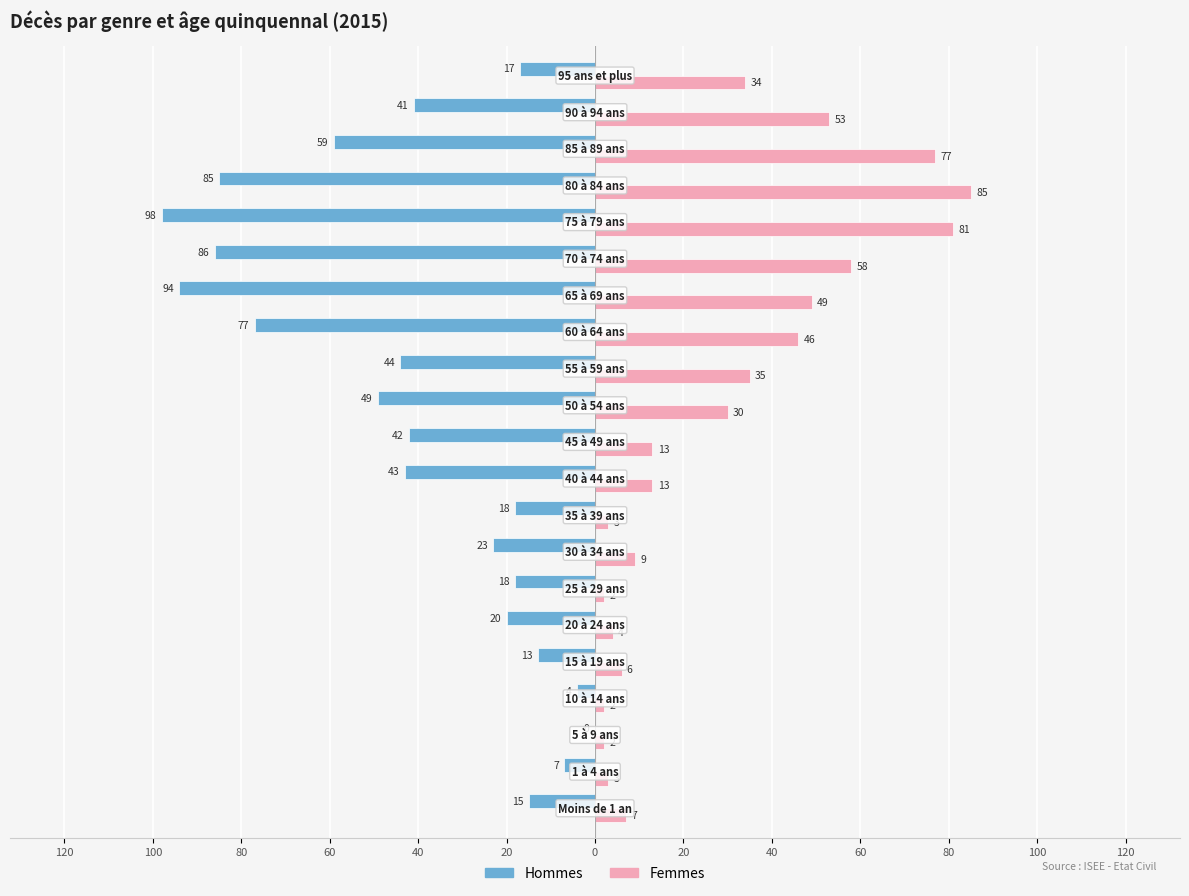

What are all the series names shown in the legend?

Hommes, Femmes